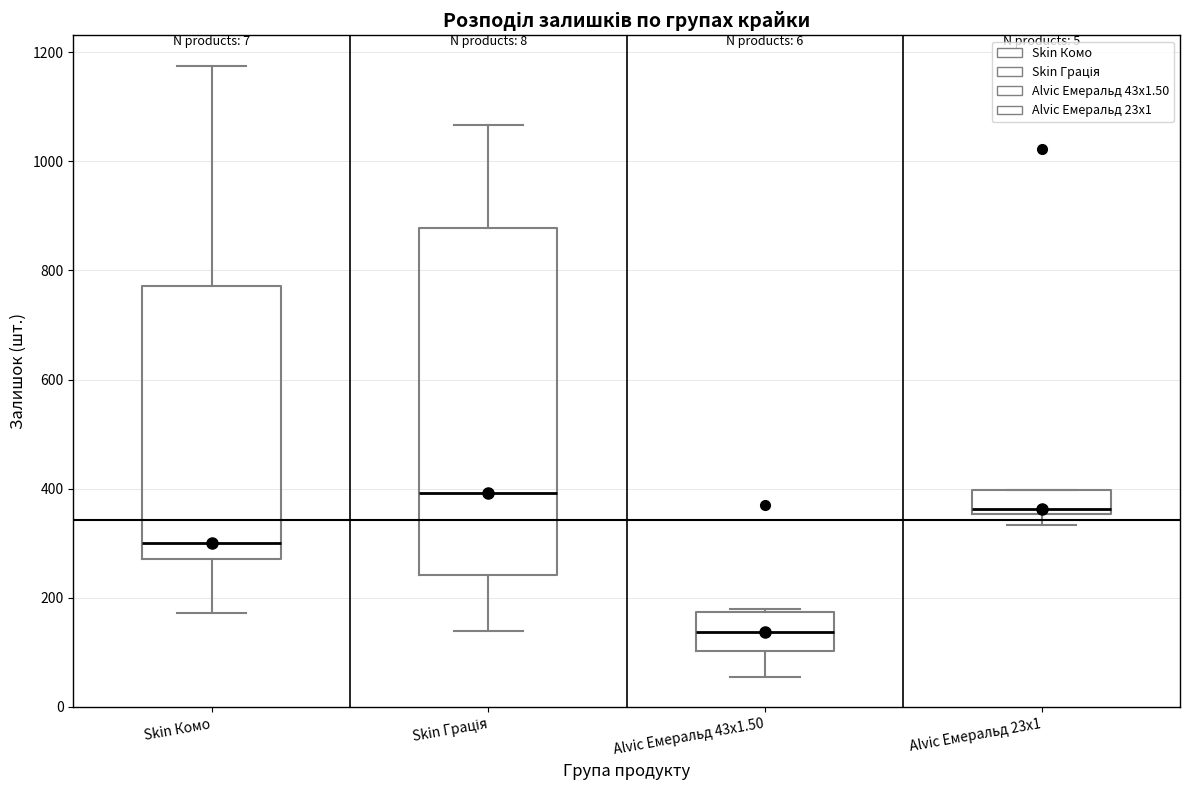

Reading left to right, transcribe this box plot: for each box, give where its median line is, the range the box spans, and where its two whiskers end, as read against the y-axis. The values are not printed on the chart, so give them approximately, as read against the axis.

Skin Комо: median 300, box 280 to 780, whiskers 180 to 1180
Skin Грація: median 400, box 240 to 880, whiskers 140 to 1060
Alvic Емеральд 43x1.50: median 140, box 100 to 180, whiskers 60 to 180
Alvic Емеральд 23x1: median 360 (just above the box's lower edge), box 360 to 400, whiskers 340 to 400